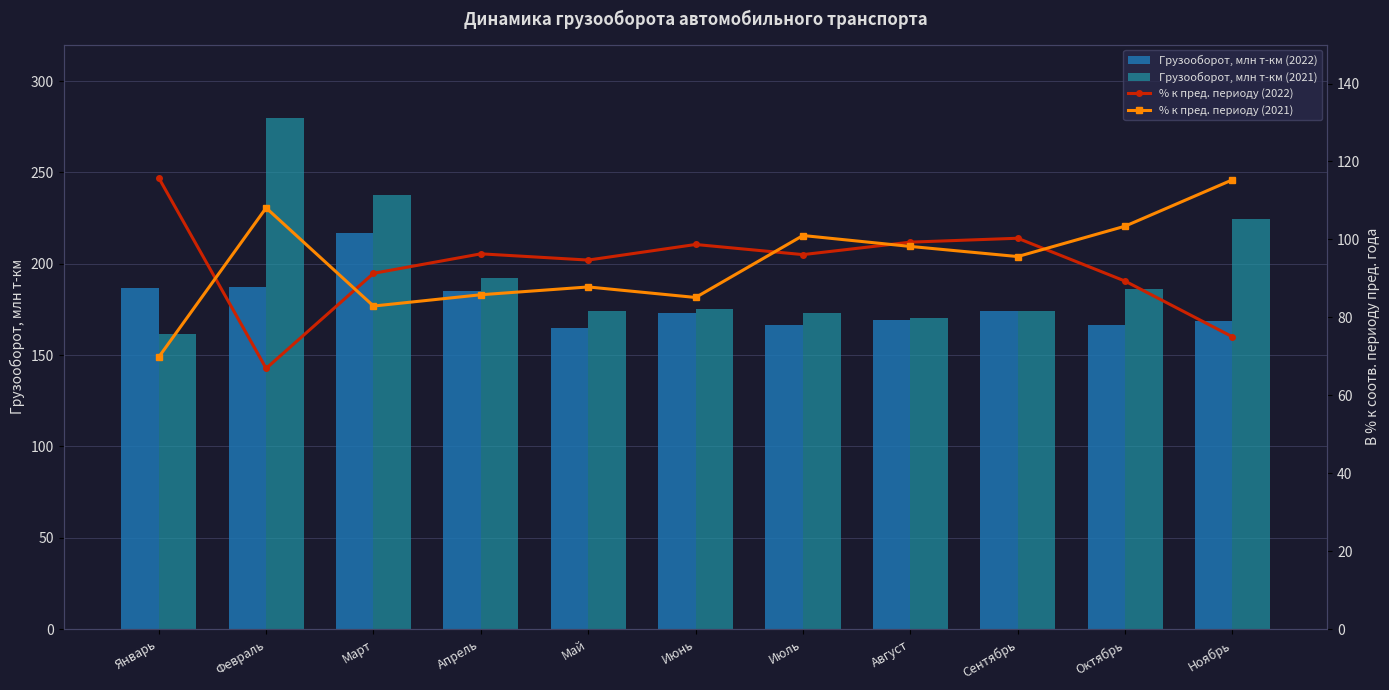

The value of % к пред. периоду (2022) at Апрель is 96.3. True or false?

True